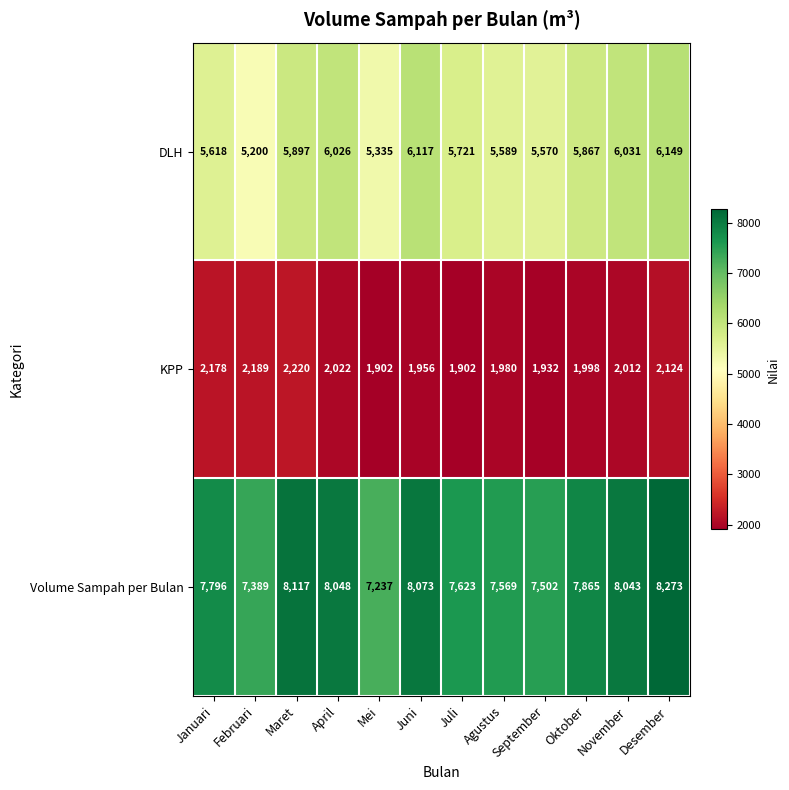

What is the difference between the second highest and minimum values in the Volume Sampah per Bulan series?

880